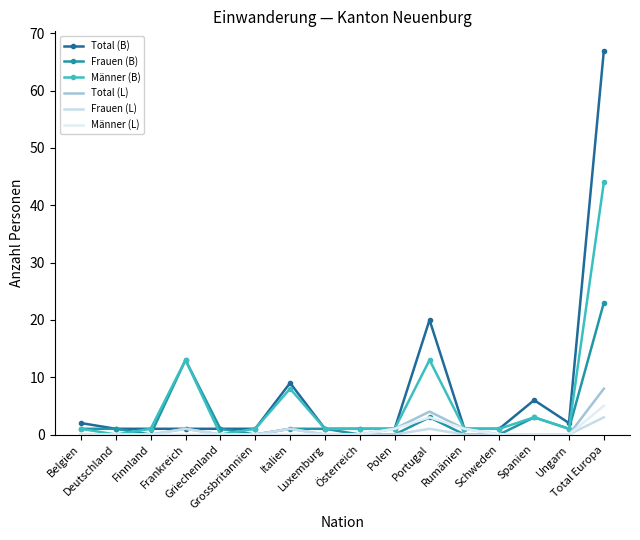

List the series in order of their peak value, highest first.

Total (B), Männer (B), Frauen (B), Total (L), Männer (L), Frauen (L)